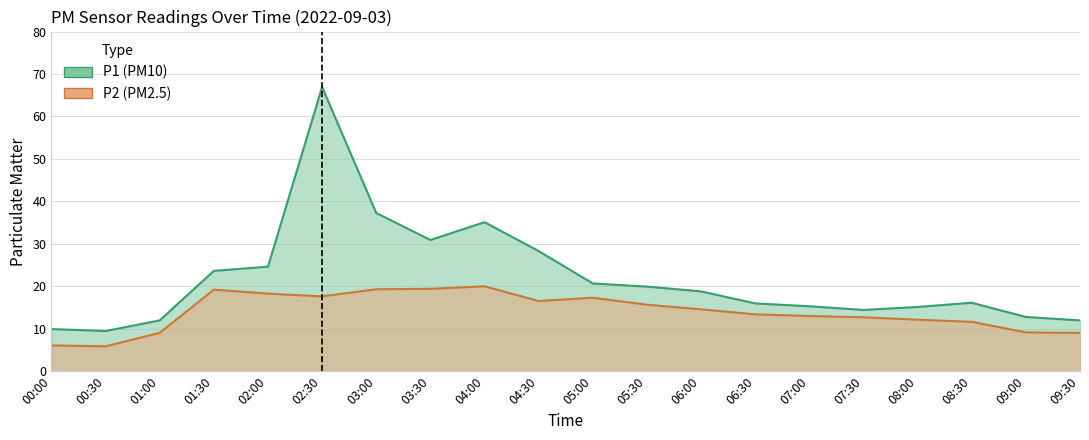

Which category has the highest value in the P2 series?

04:00